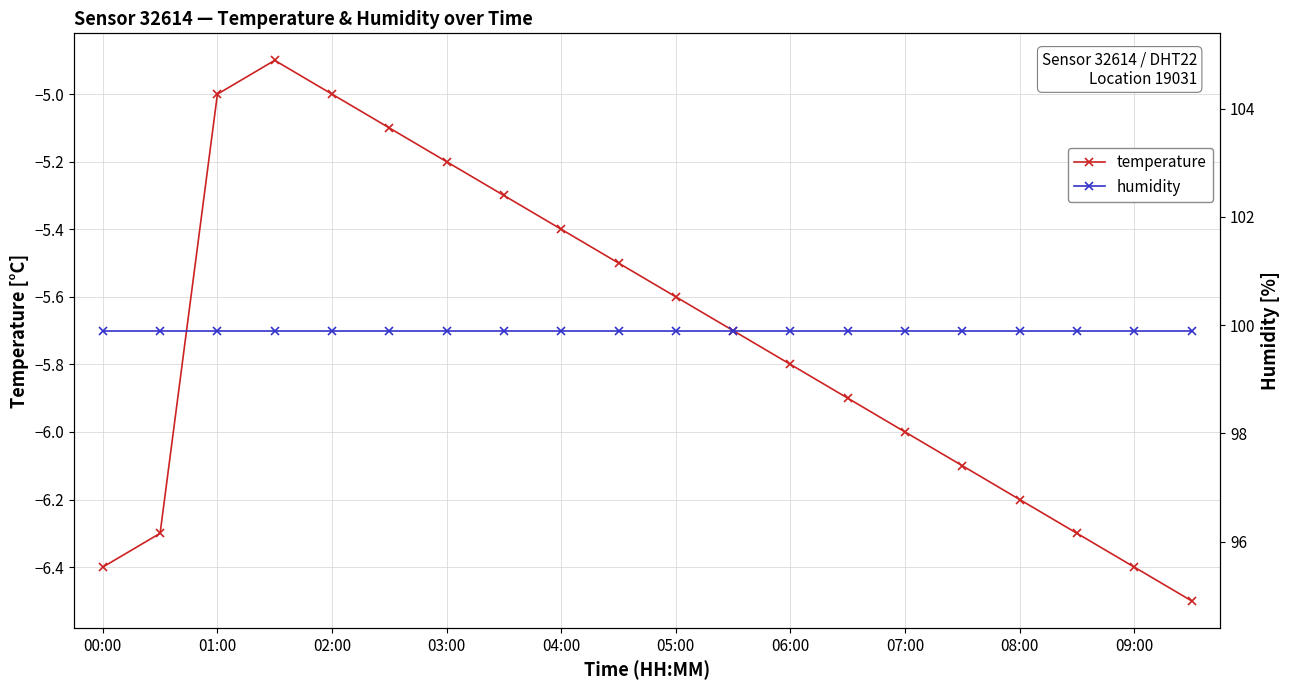

What are all the series names shown in the legend?

temperature, humidity